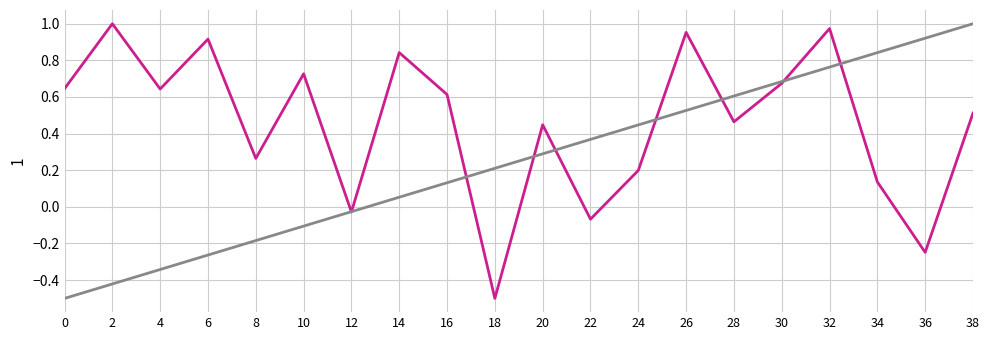

What is the smallest value displayed?

-0.5